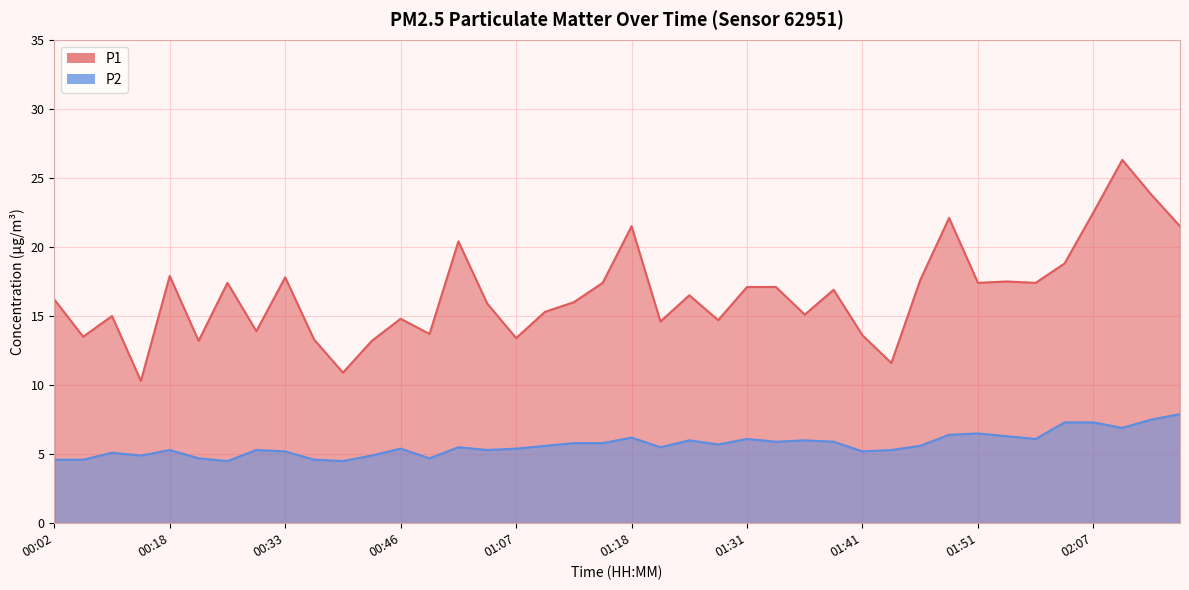

What is the value of the P2 point at the 14th from the left?

4.7